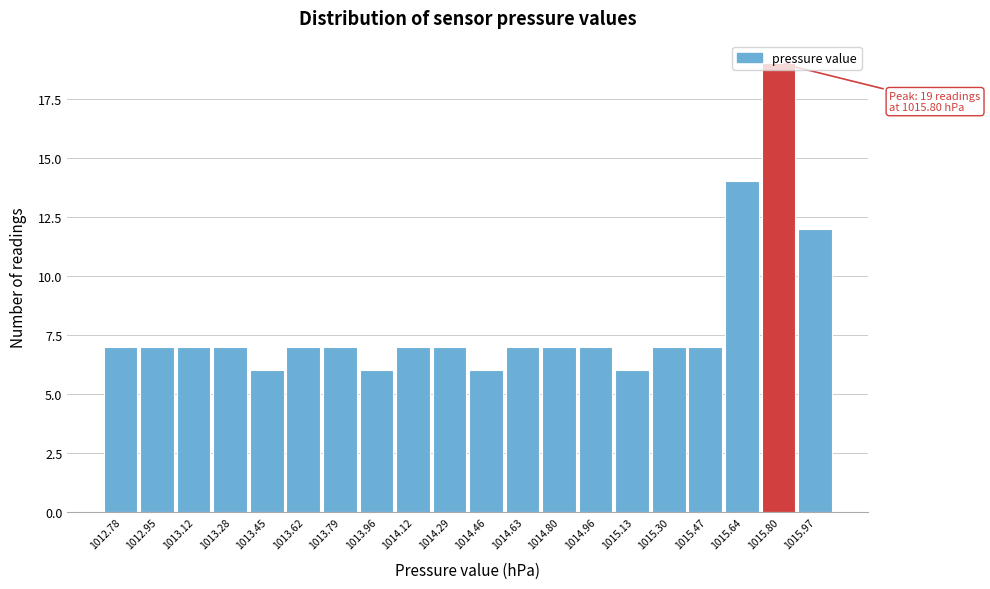

What is the greatest value displayed?

19